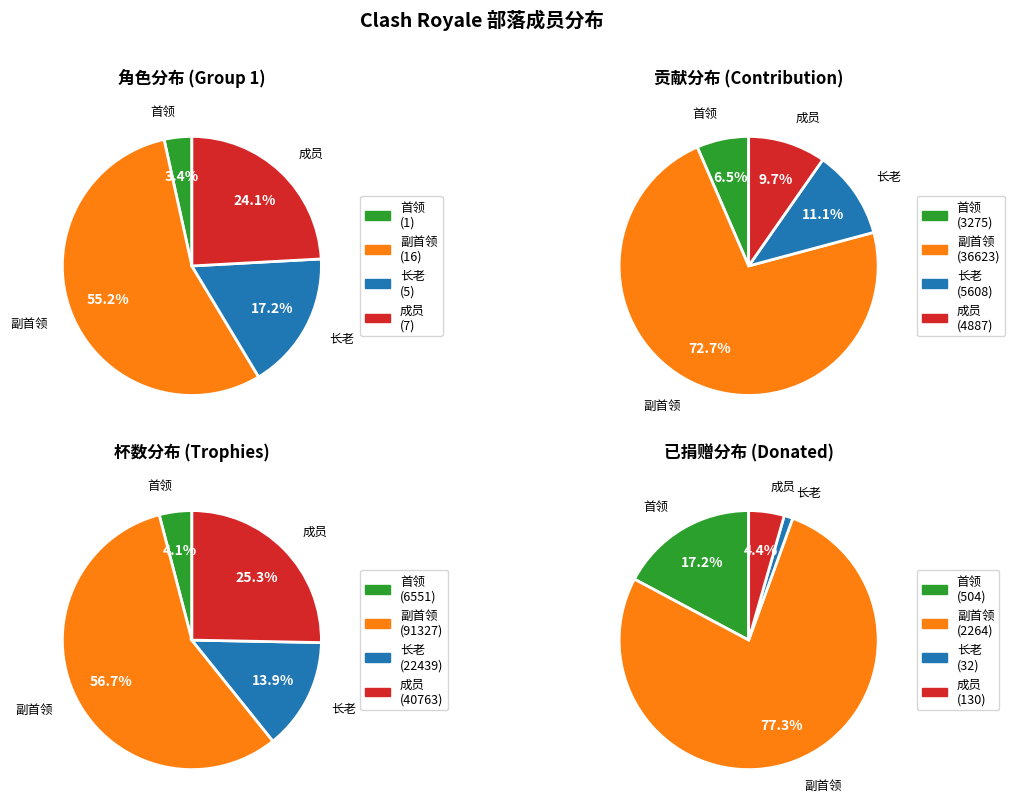

Is it true that 副首领 is 60% of the pie?

False